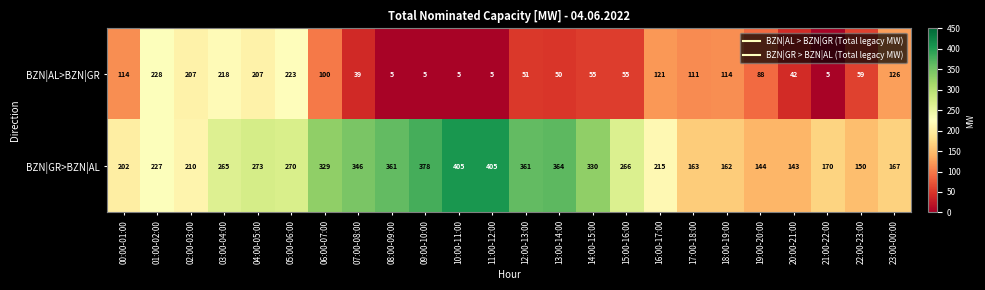

What is the total value across all series at 06:00-07:00?

429